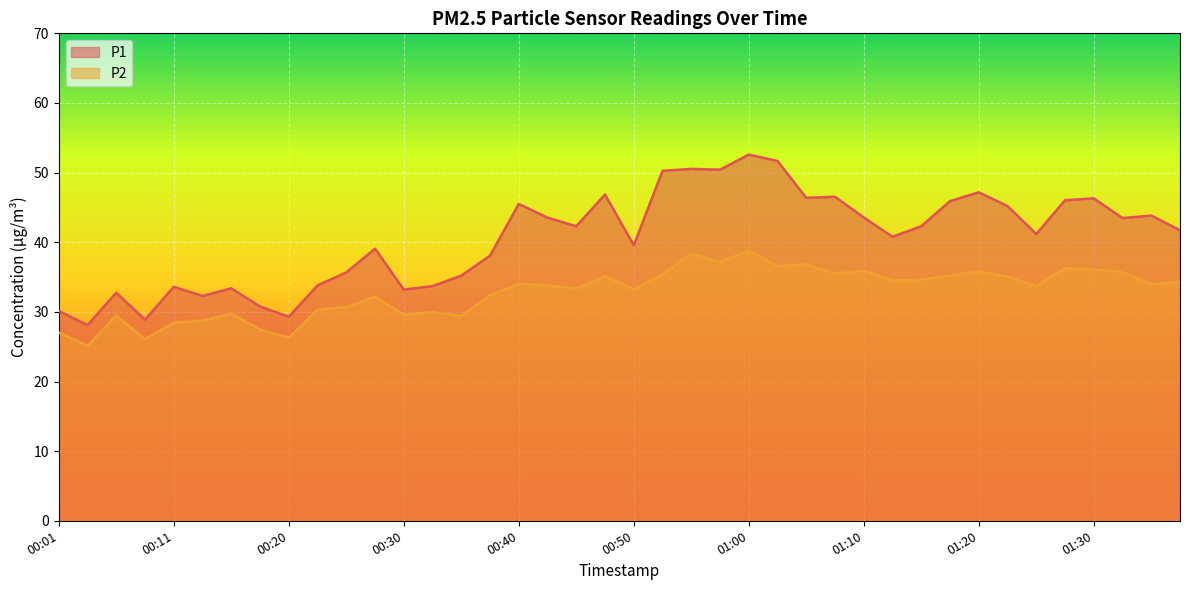

The P2 series shows 34.3 at 01:38. True or false?

True